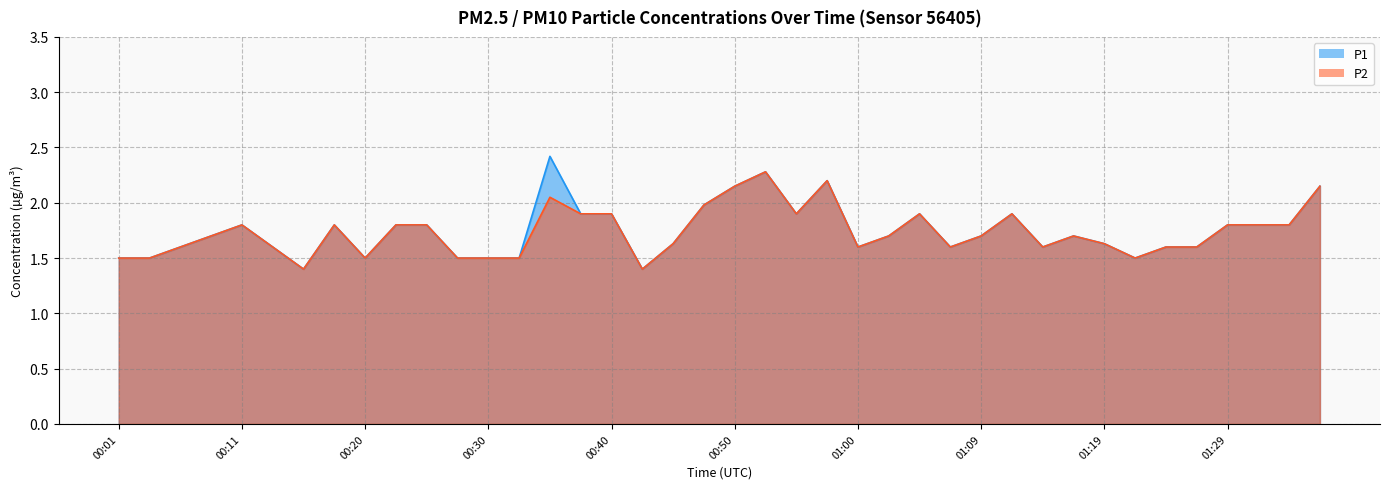

True or false: P2 and P1 cross at least once.

False